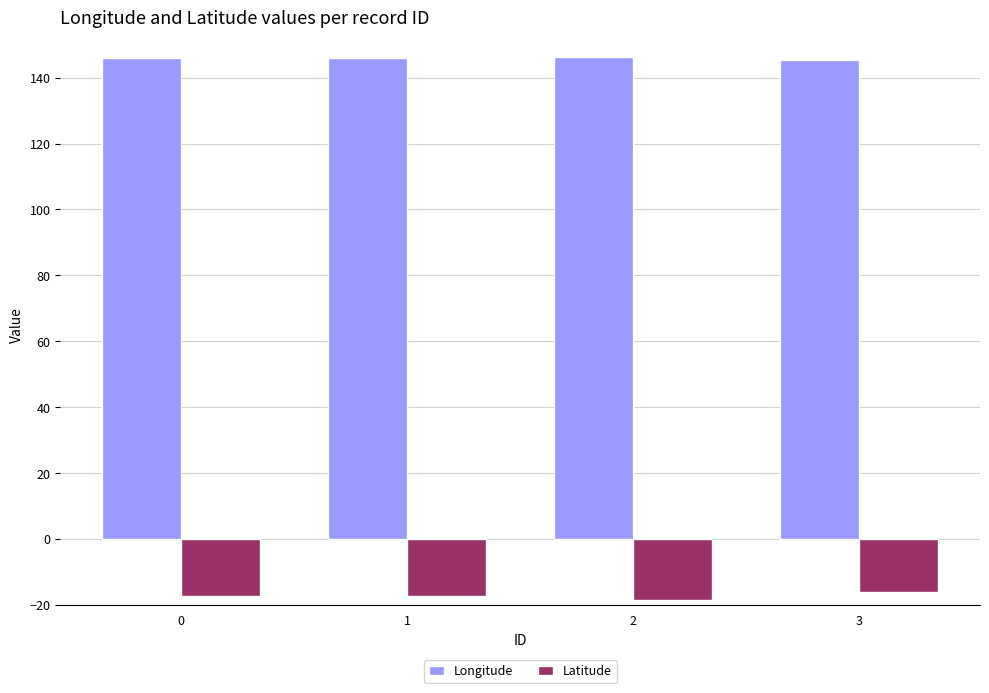

Is it true that Longitude equals 67.0 at 2?

False